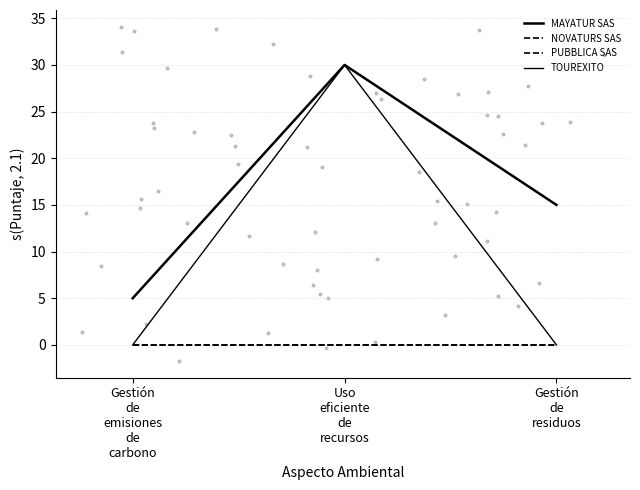

Which series has the widest spread of Y values?

TOUREXITO